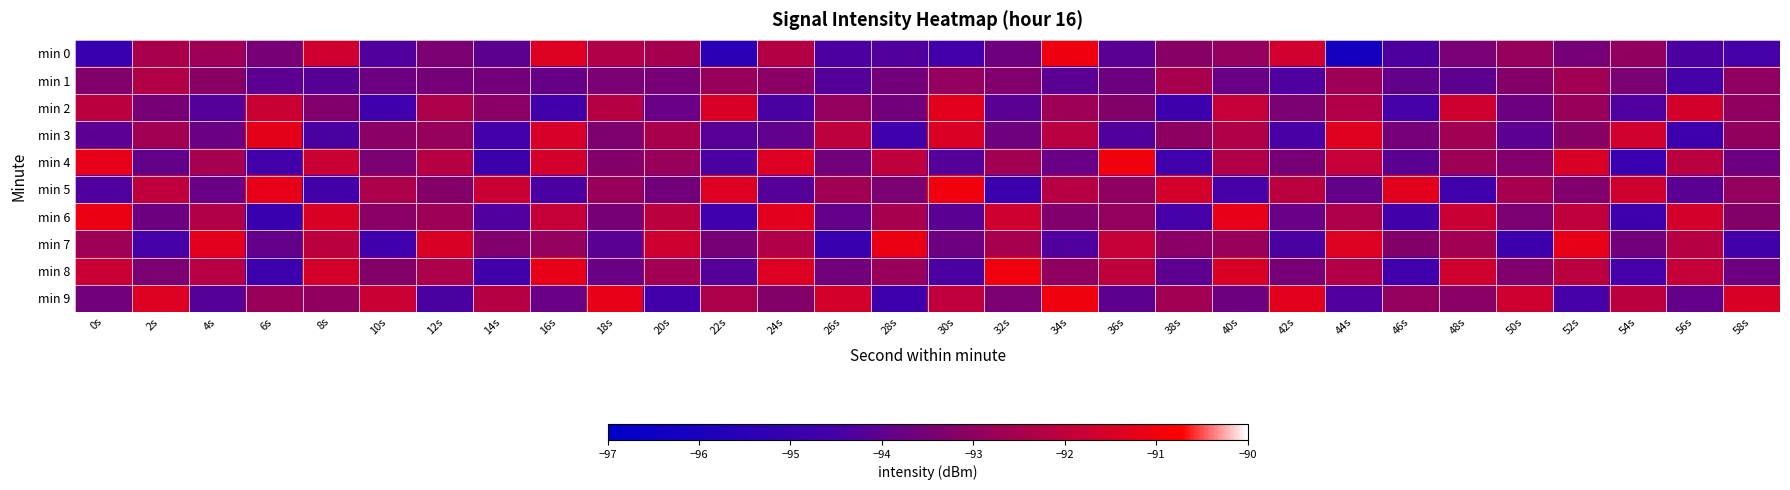

At which category does the chart reach its peak across all series?

36s